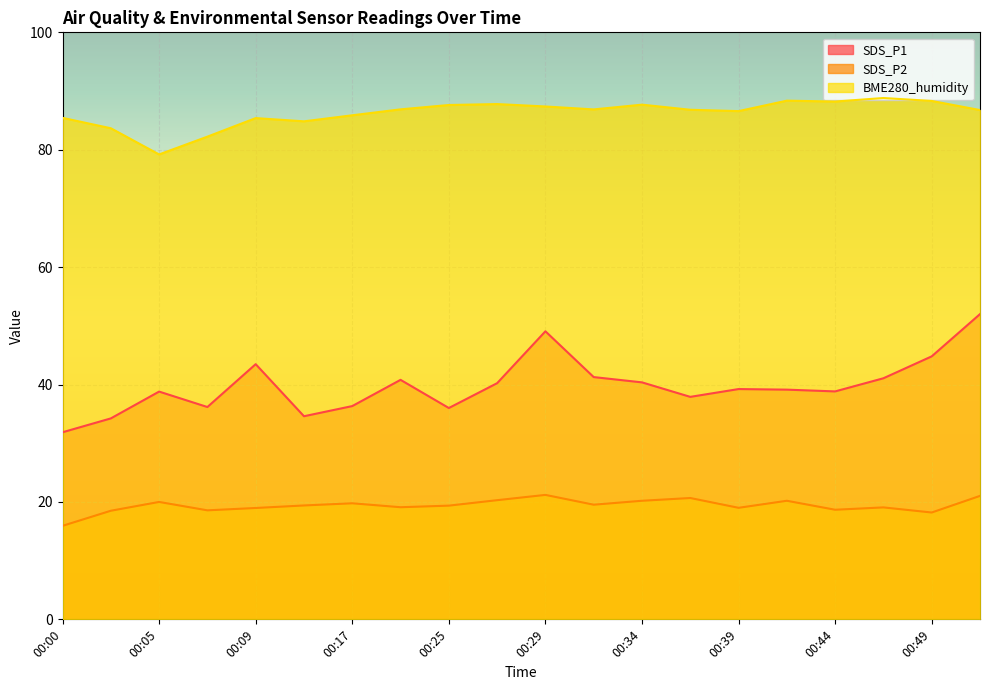

Reading right to left, list all the values displayed in this chart.

SDS_P1: 52.0	44.8	41.1	38.8	39.1	39.2	37.9	40.4	41.3	49.1	40.2	36.0	40.8	36.3	34.6	43.5	36.2	38.8	34.2	31.9
SDS_P2: 21.0	18.2	19.1	18.7	20.2	19.0	20.7	20.2	19.5	21.2	20.3	19.4	19.1	19.8	19.4	19.0	18.6	20.0	18.5	15.9
BME280_humidity: 86.8	88.3	88.8	88.2	88.4	86.6	86.8	87.7	86.9	87.4	87.8	87.6	86.9	85.9	84.8	85.4	82.2	79.2	83.7	85.4